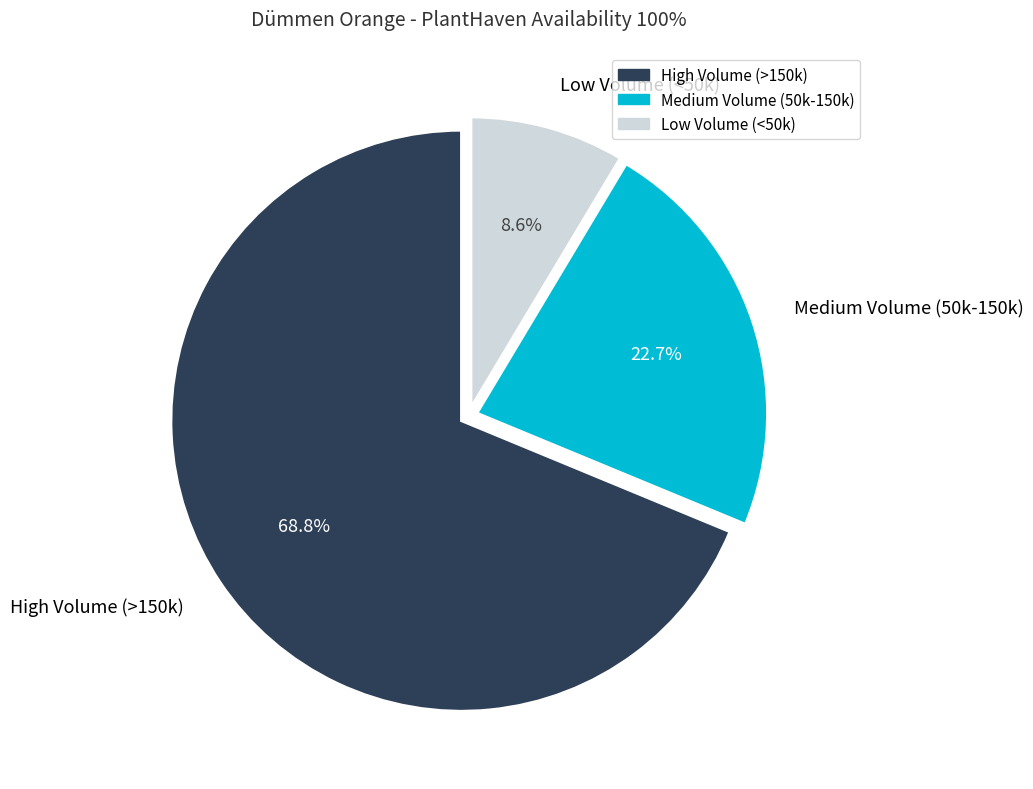

Which slice is the largest?

High Volume (>150k)